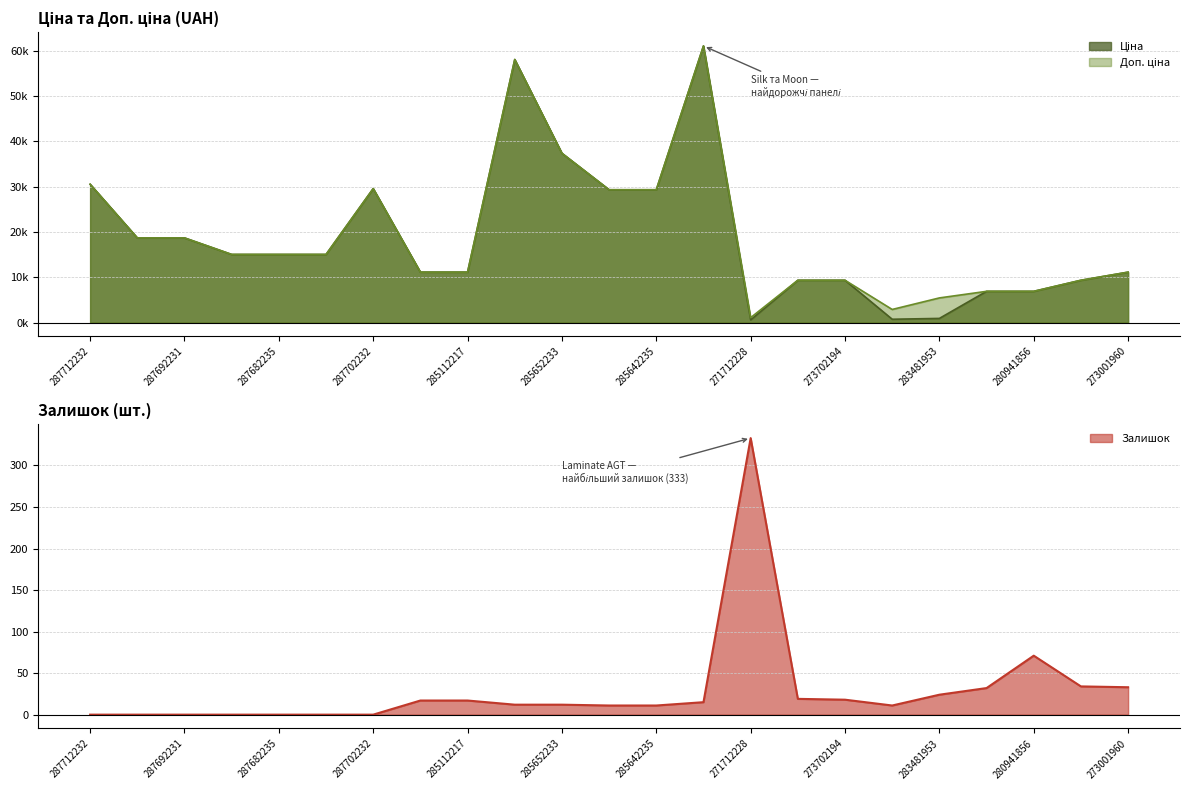

At 285642235, list the series in order from largest to smallest.

Ціна, Доп. ціна, Залишок